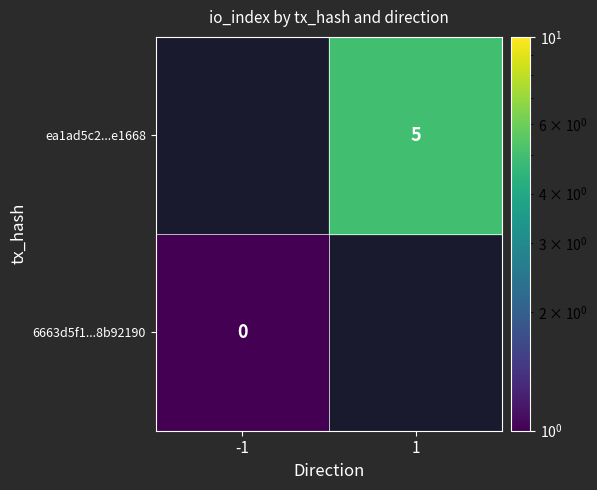

At direction, list the series in order from largest to smallest.

ea1ad5c294fe855f093fb2dcd9cdf4218ce1668, 6663d5f1363306efb57c932f8b7dcedd8b92190